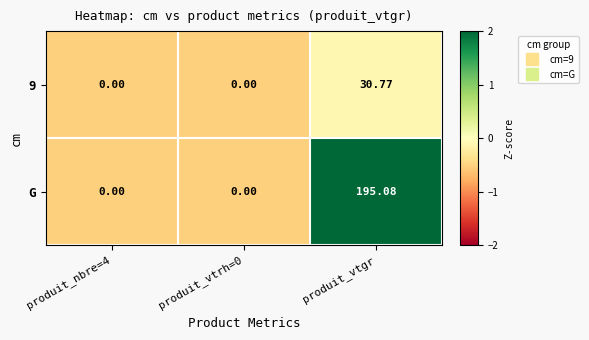

At how many categories does at least one series exceed 2?

1